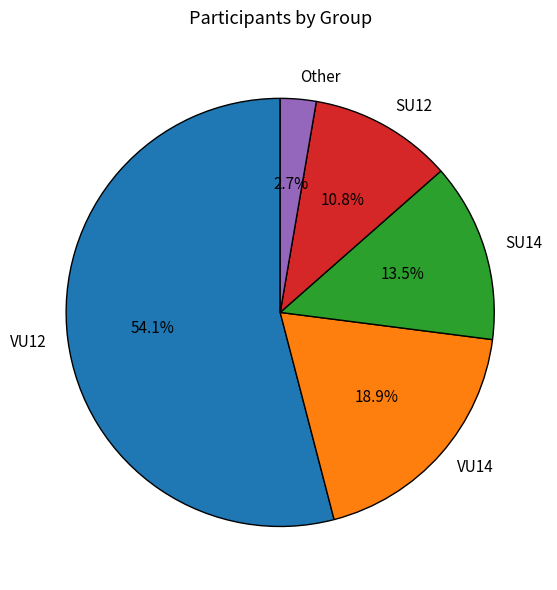

What percentage is the VU14 slice, to the nearest percent?

19%